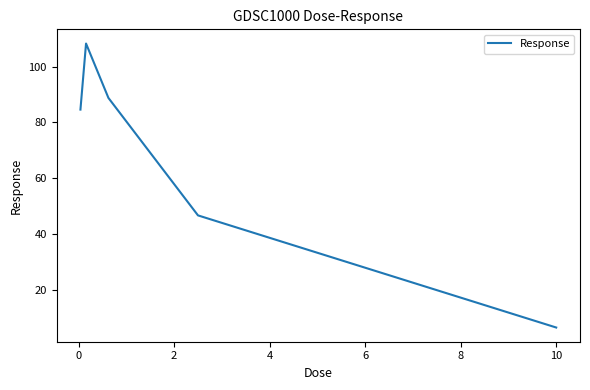

What is the smallest value displayed?

6.3